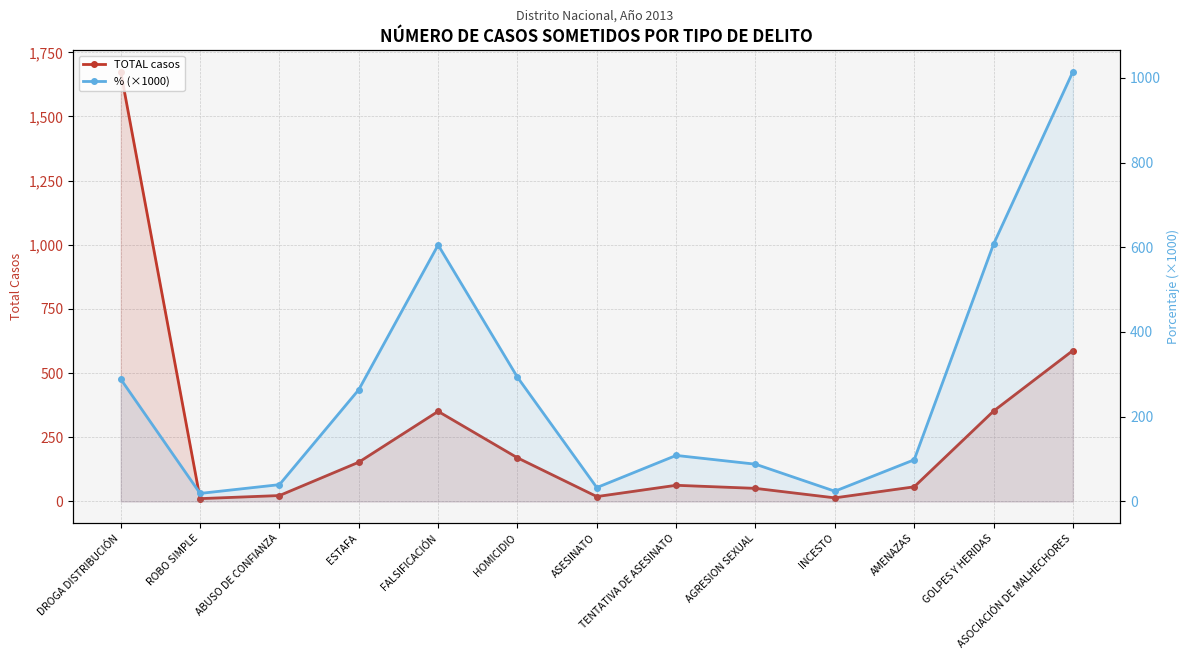

What is the difference between the maximum and minimum values in the % (×1000) series?

995.2